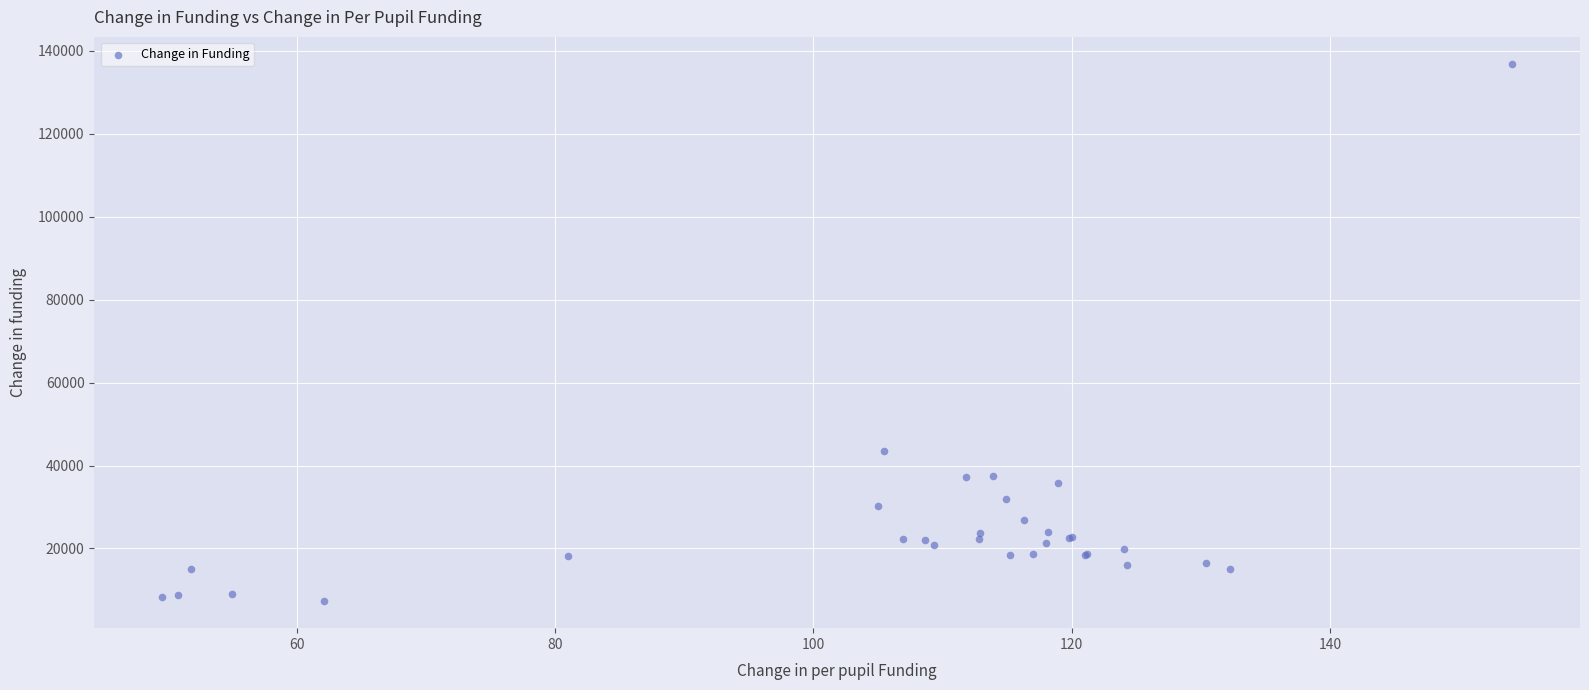

What Y value in the scatter plot is closest to 72071?

43556.2